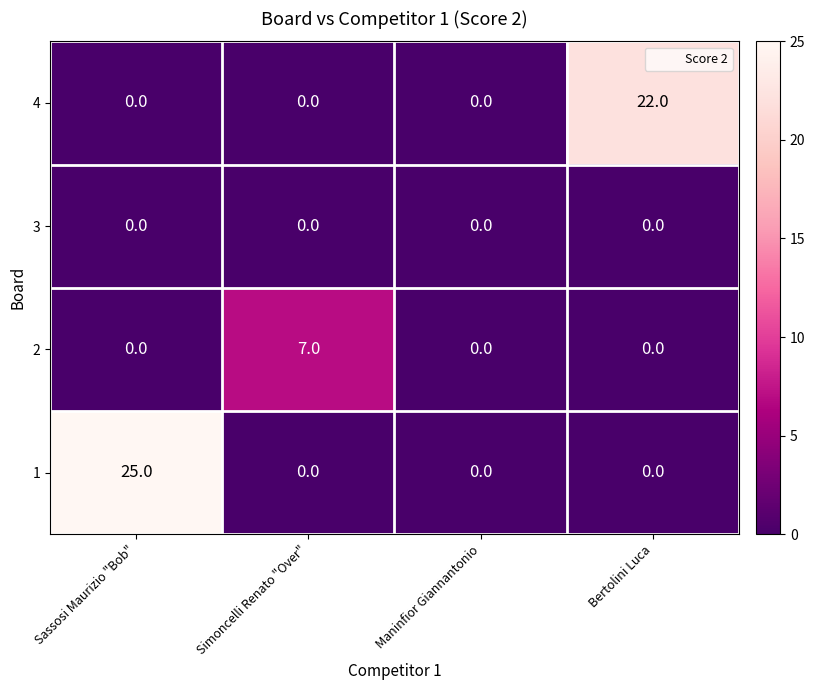

List the series in order of their peak value, highest first.

1, 4, 2, 3